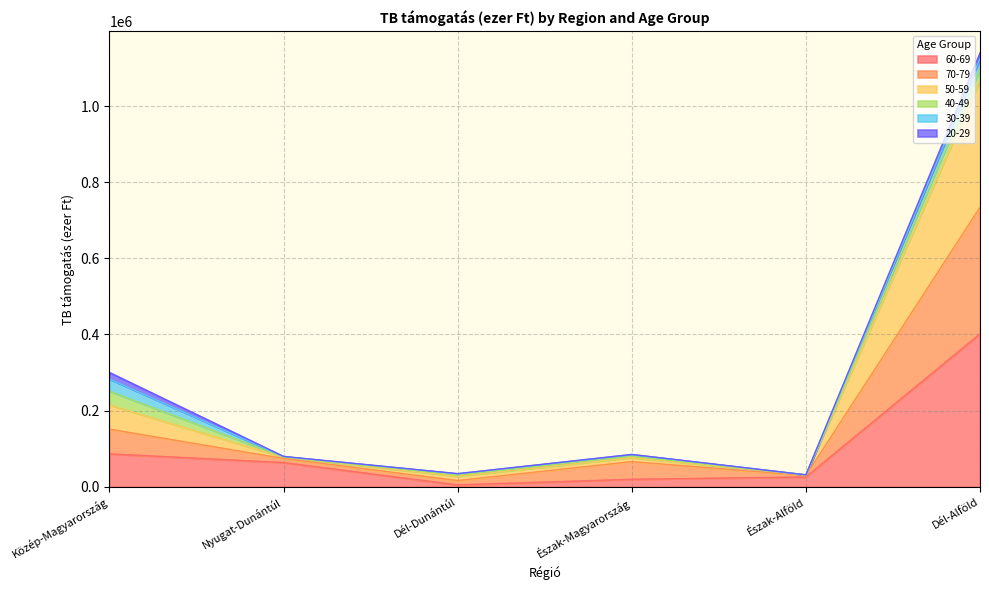

True or false: 50-59 has more than 2 interior local peaks.

False